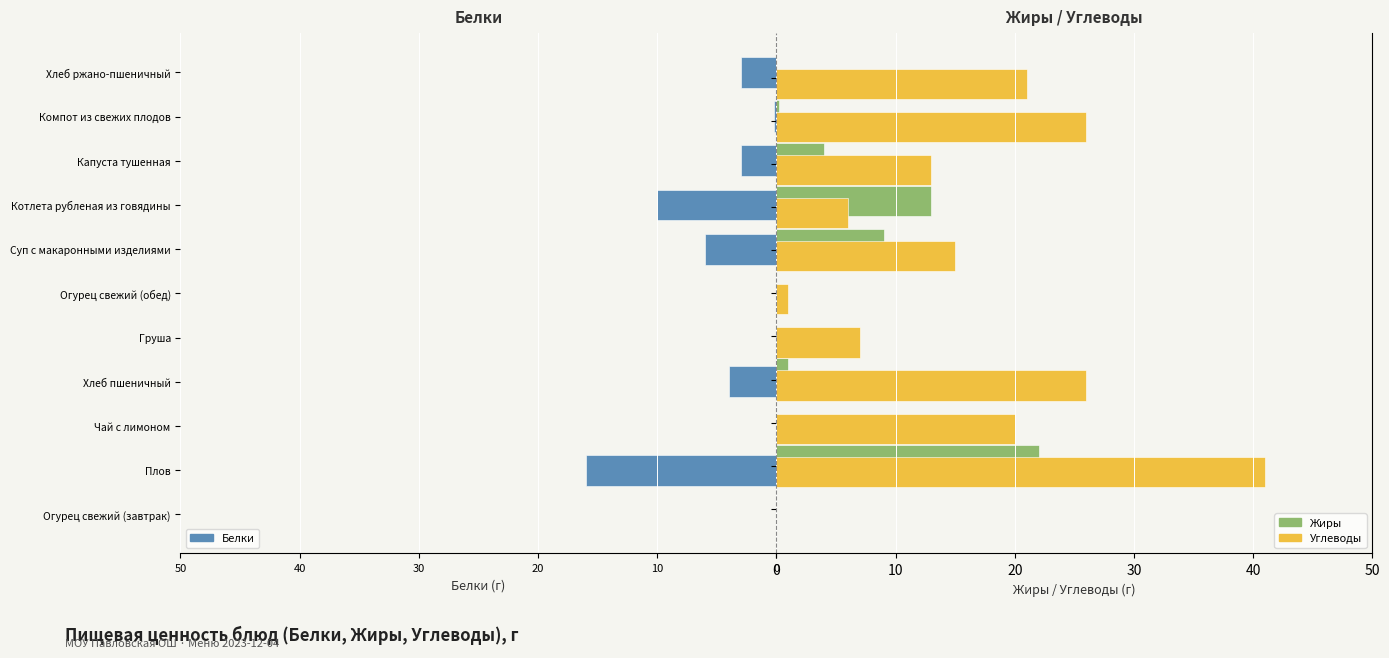

What is the highest value of the Углеводы series?

41.0